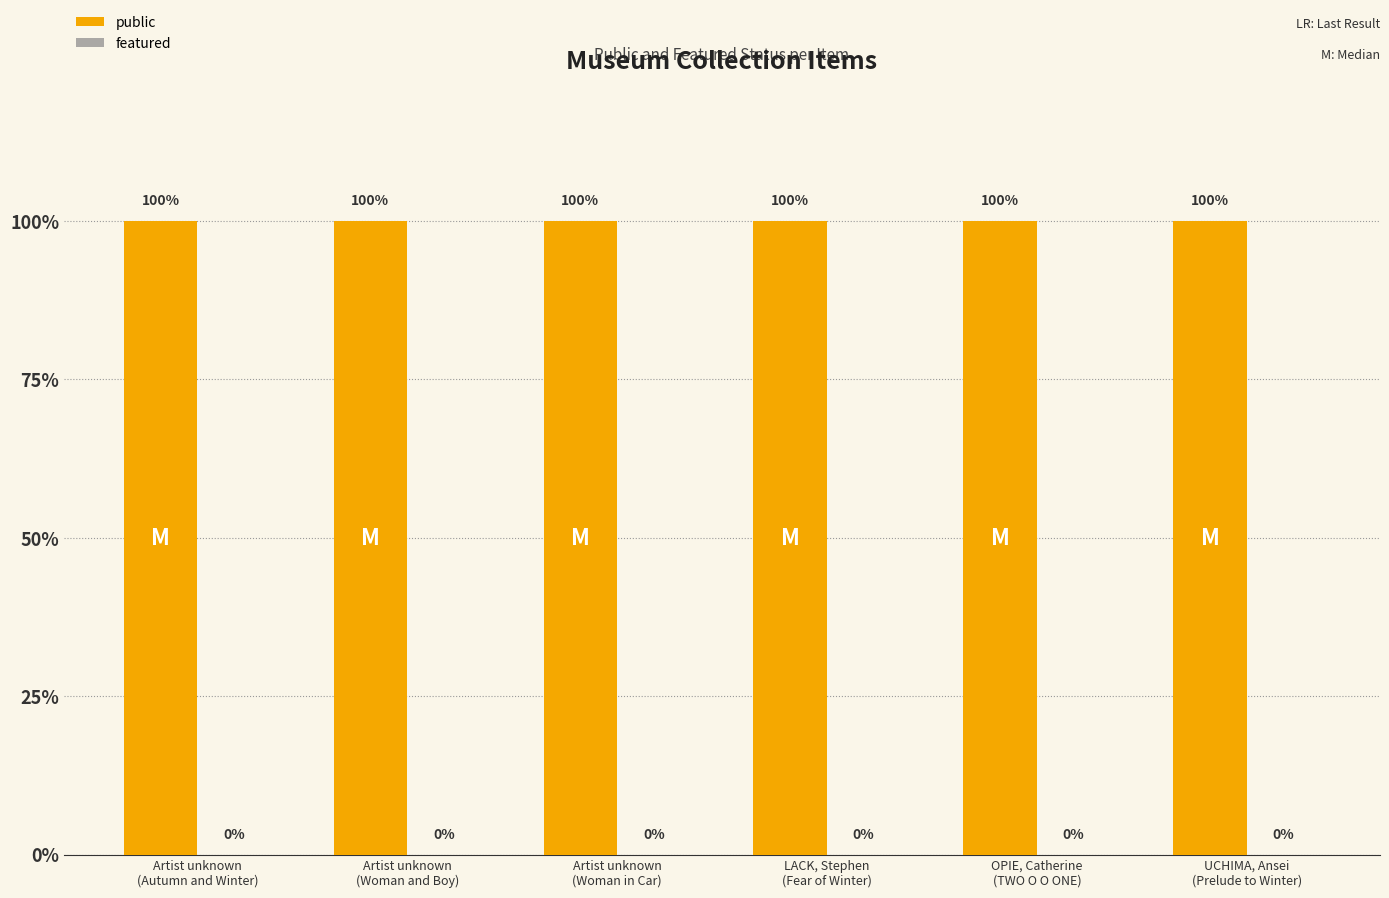

Between LACK, Stephen
(Fear of Winter) and Artist unknown
(Woman in Car), which is larger?

LACK, Stephen
(Fear of Winter)